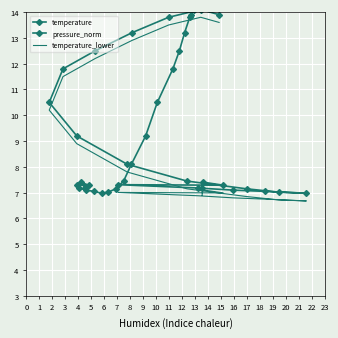

List the labels in order of temperature_lower value, smallest first.

7, 8, 6, 5, 9, 4, 0, 2, 3, 1, 10, 11, 12, 13, 14, 15, 16, 17, 19, 18